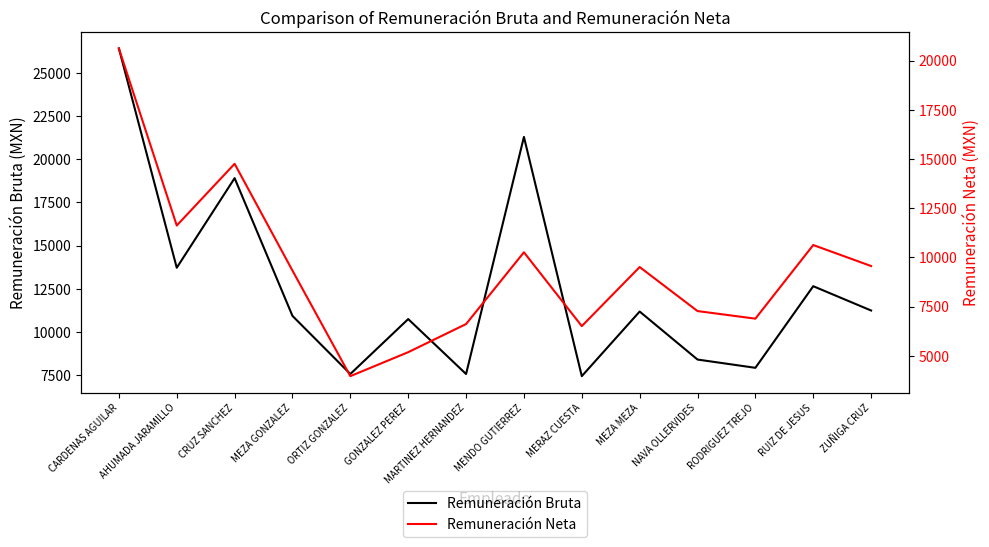

What is the difference between the Remuneración Bruta values at ZUÑIGA CRUZ and MARTINEZ HERNANDEZ?

3680.1